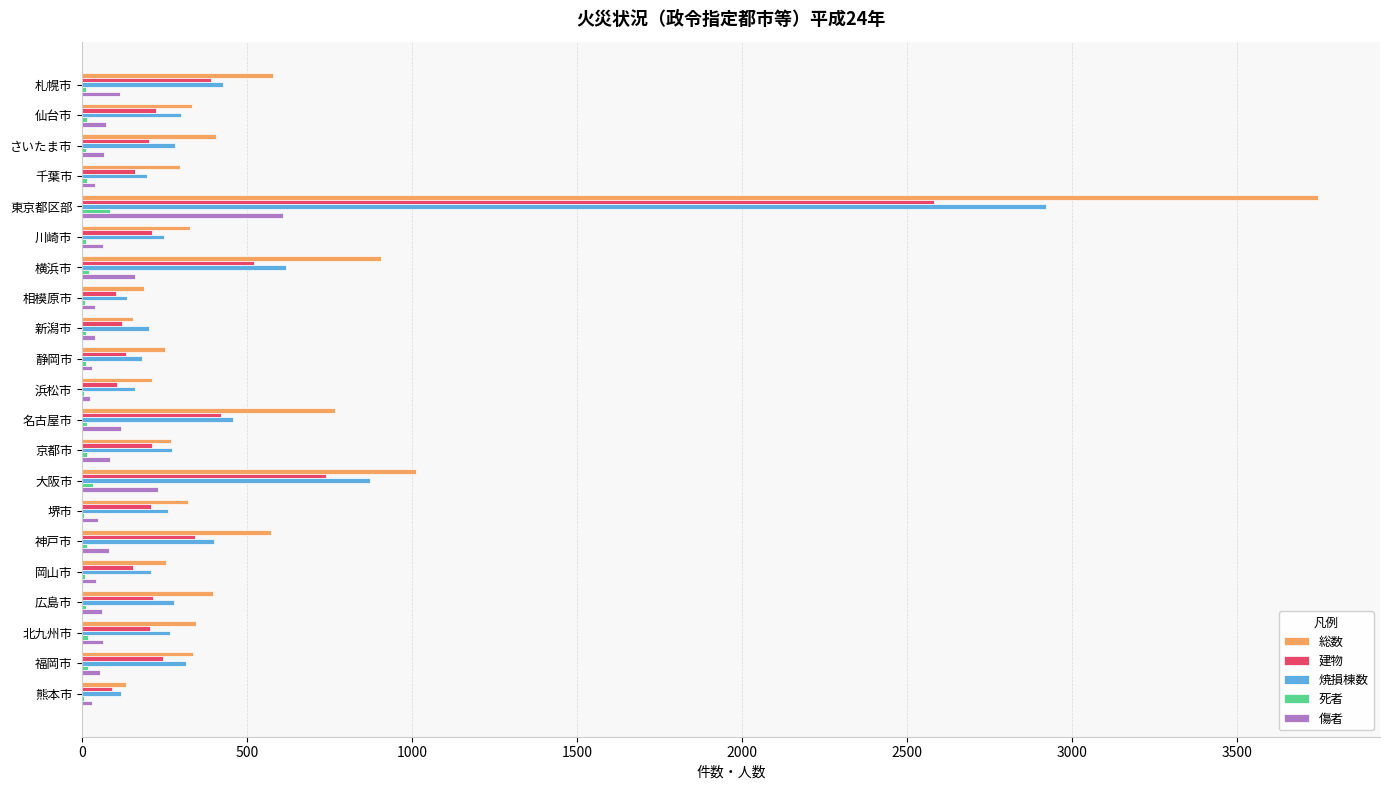

What is the maximum value shown in the chart?

3745